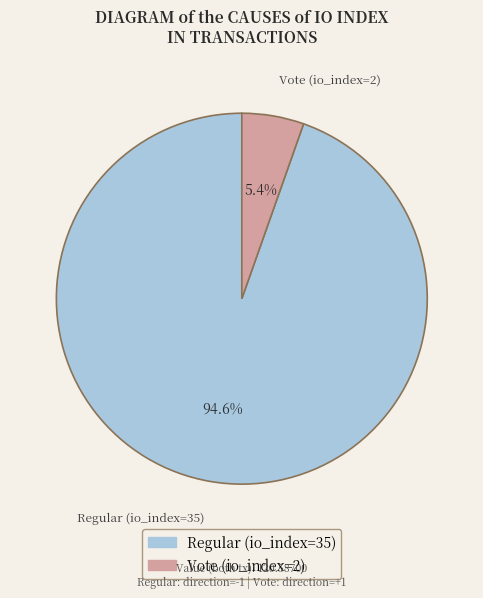

Which category has the biggest portion of the pie?

Regular (io_index=35)